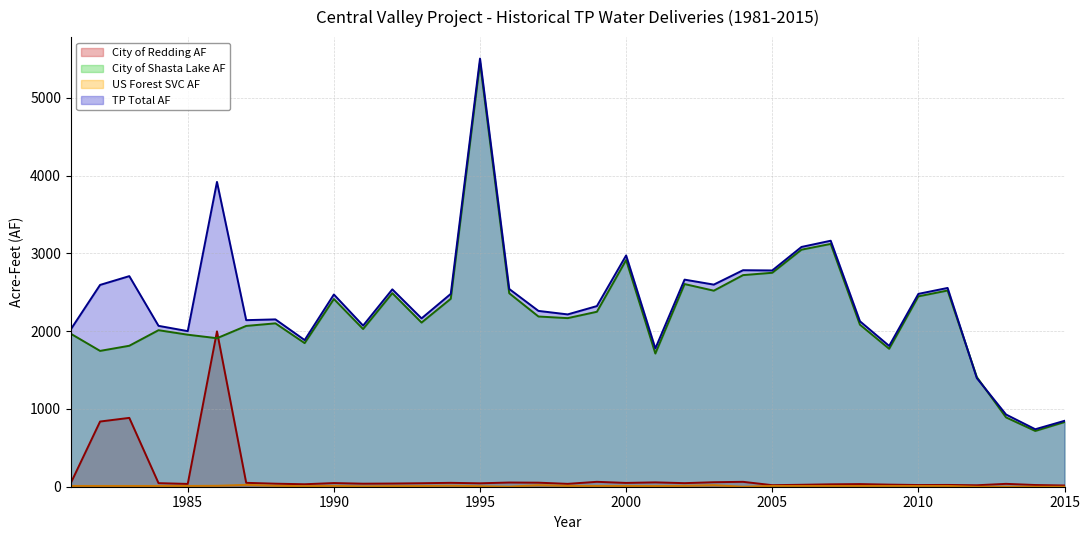

Rank the series at 1988 from lowest to highest value.

City of Redding AF, City of Shasta Lake AF, TP Total AF